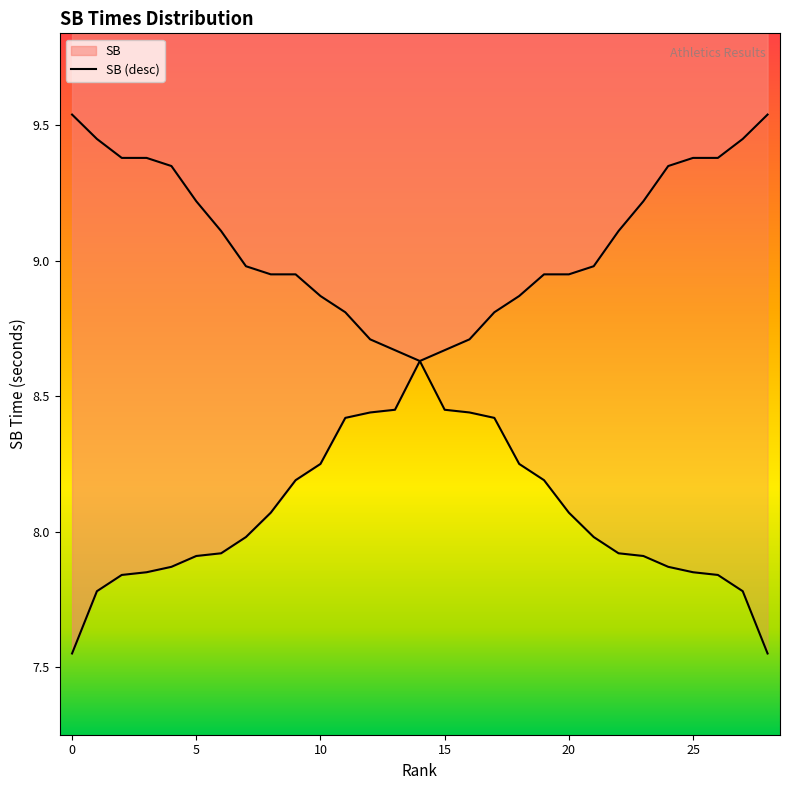

Reading right to left, what are all the values shown in this chart?

9.5	9.4	9.4	9.4	9.3	9.2	9.1	9.0	8.9	8.9	8.9	8.8	8.7	8.7	8.6	8.4	8.4	8.4	8.2	8.2	8.1	8.0	7.9	7.9	7.9	7.8	7.8	7.8	7.5